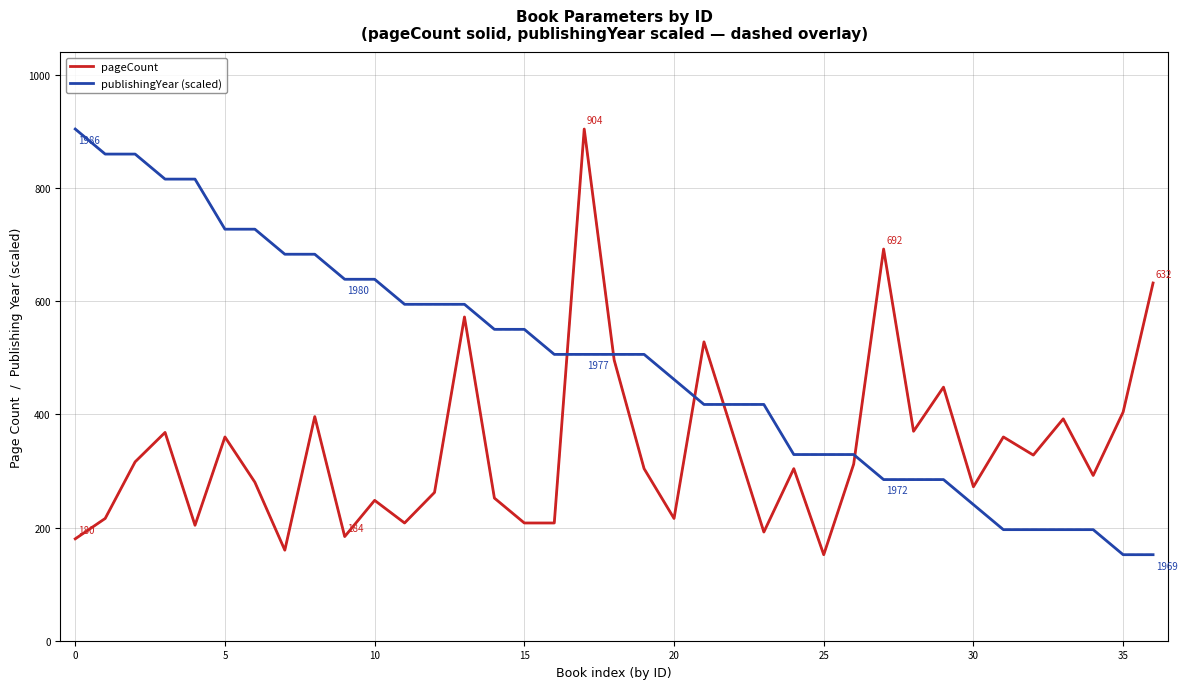

List the series in order of their overall mean, highest first.

publishingYear (scaled), pageCount